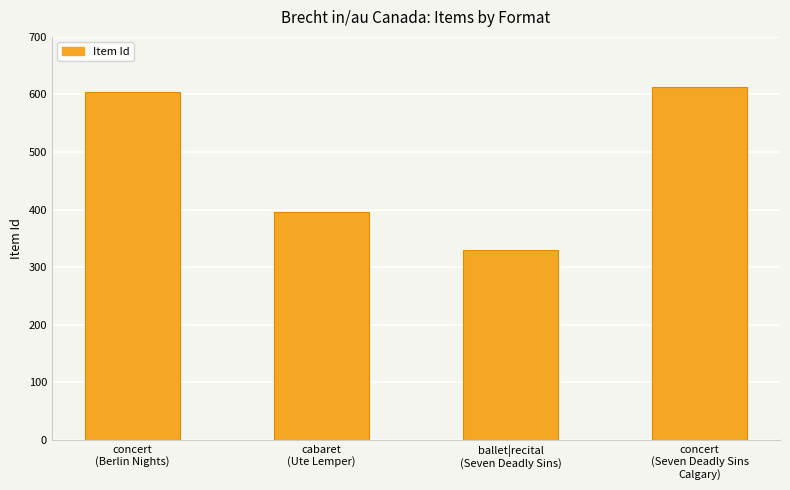

Count the number of data series in this chart.

1